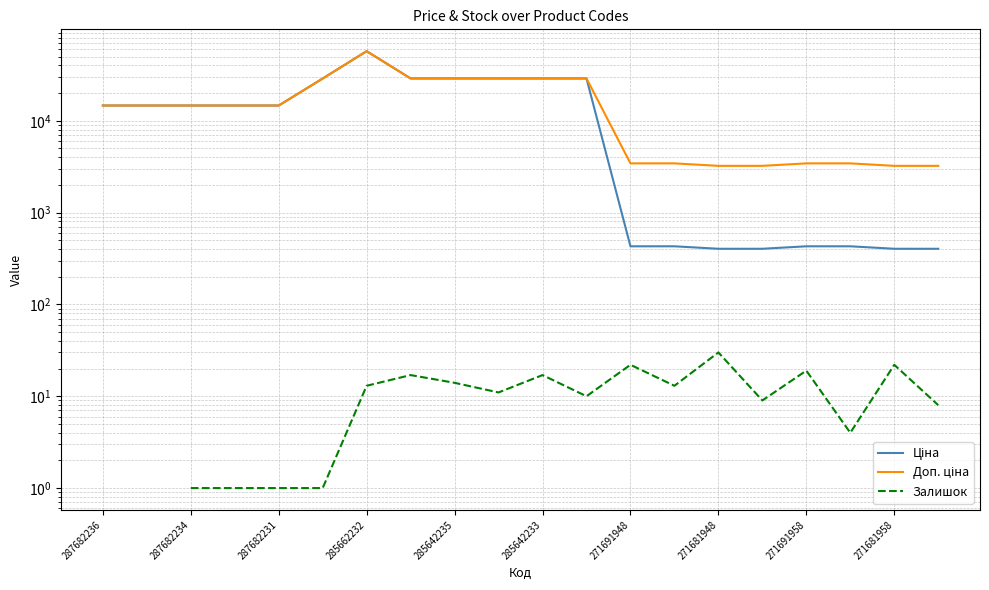

What is the label of the 20th point from the right?

287682236